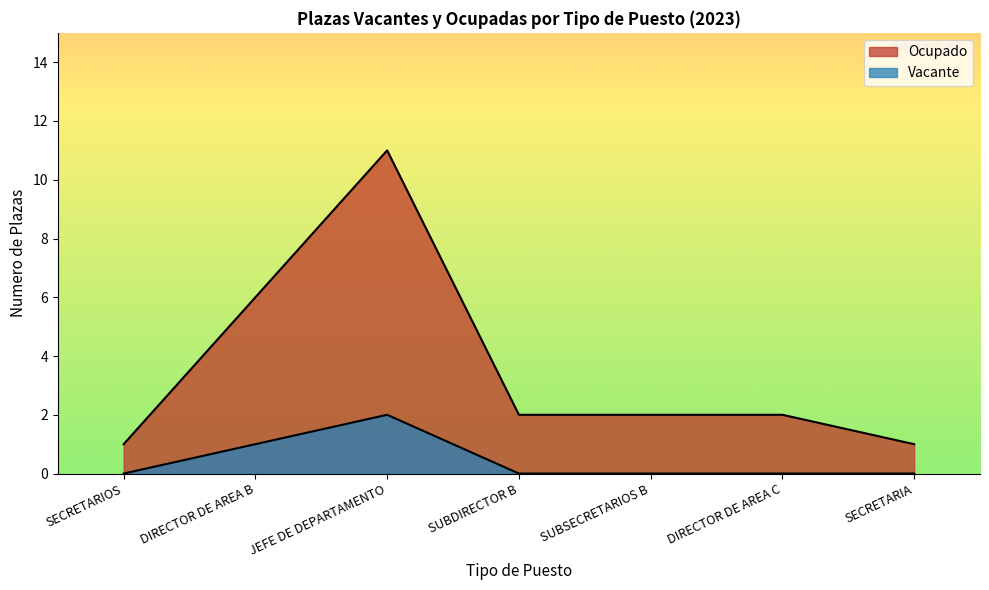

What are all the series names shown in the legend?

Ocupado, Vacante